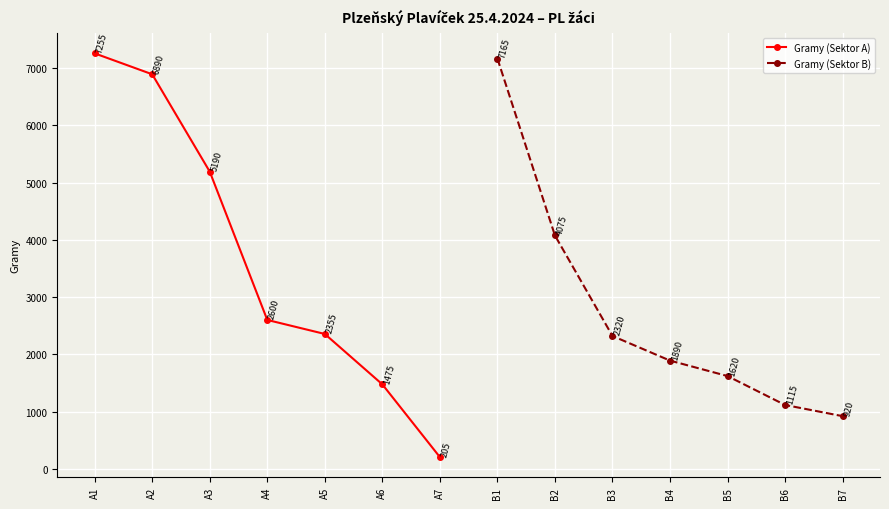

How many series are shown in this chart?

2